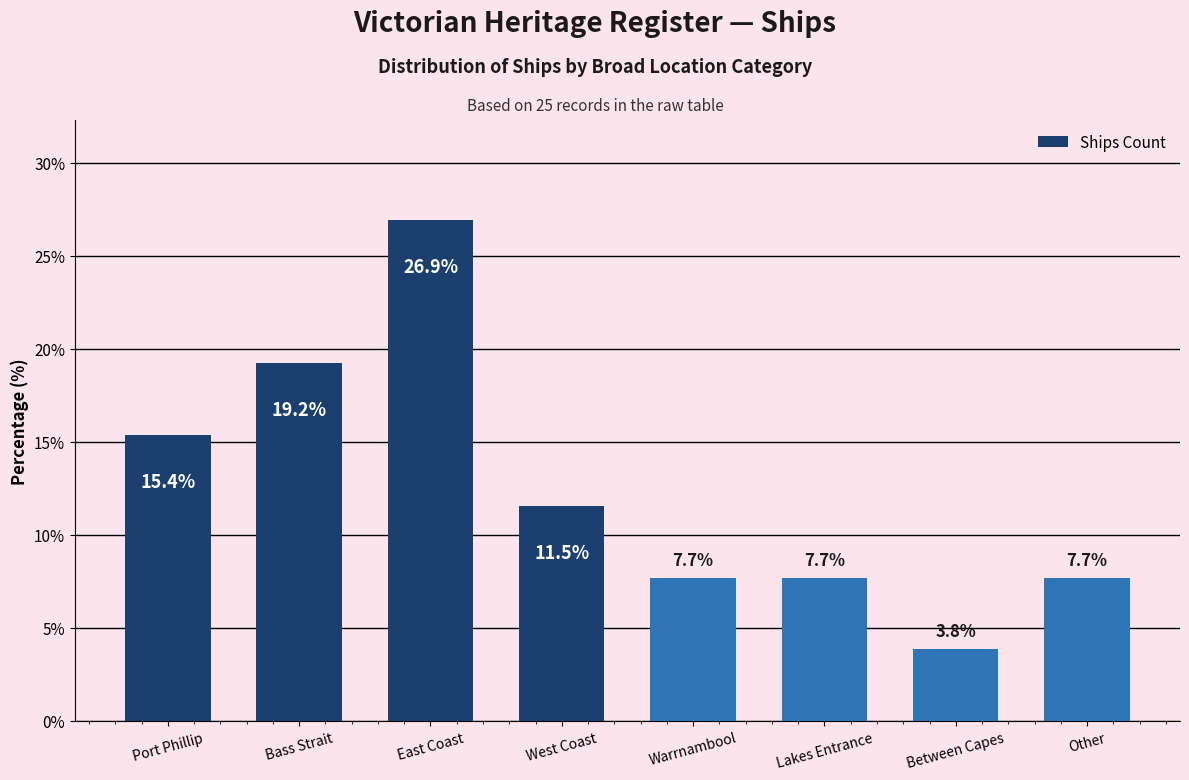

How many bars are there in total?

8